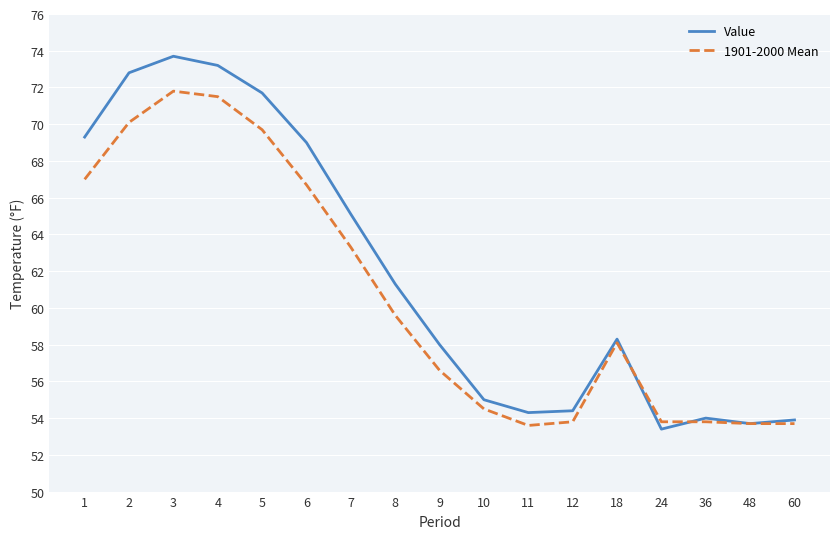

What is the sum of all Value values?

1051.1